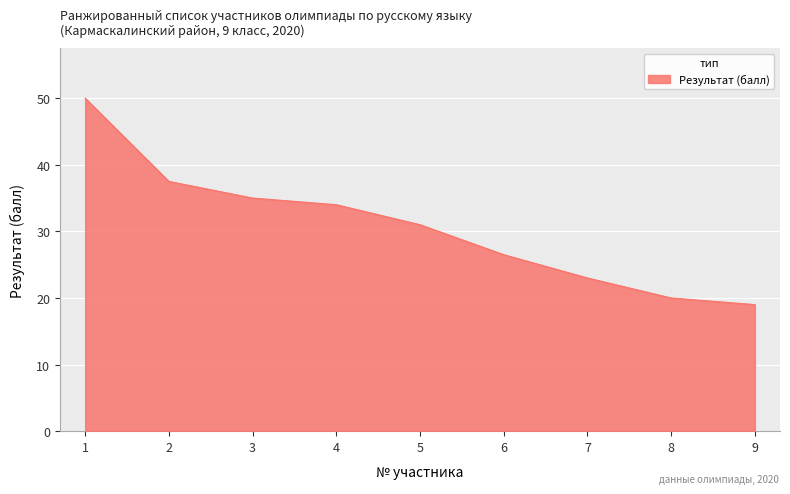

What is the difference between the values at 6 and 2?

11.0